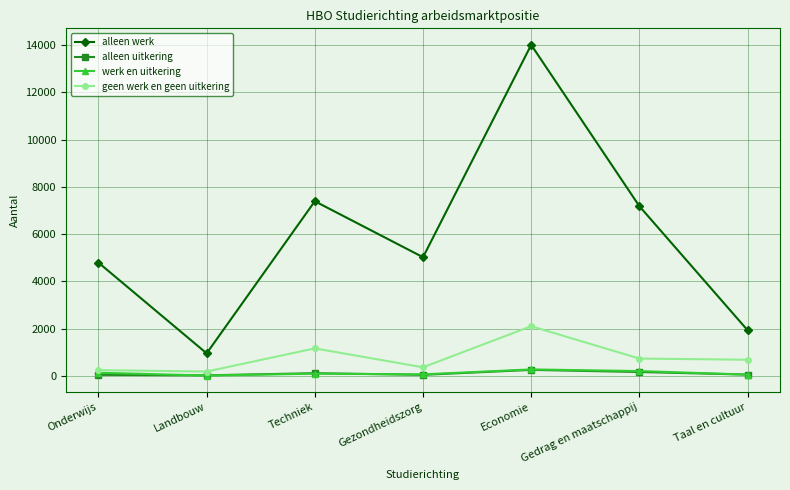

What is the value of the geen werk en geen uitkering point at the 4th from the left?

360